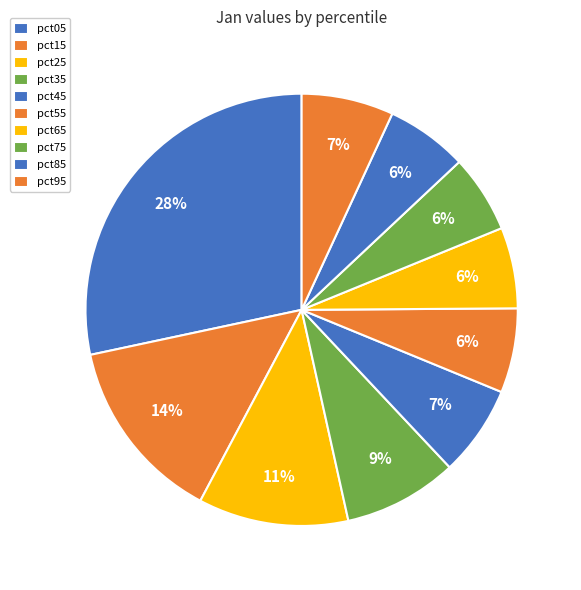

How many segments does this pie chart have?

10